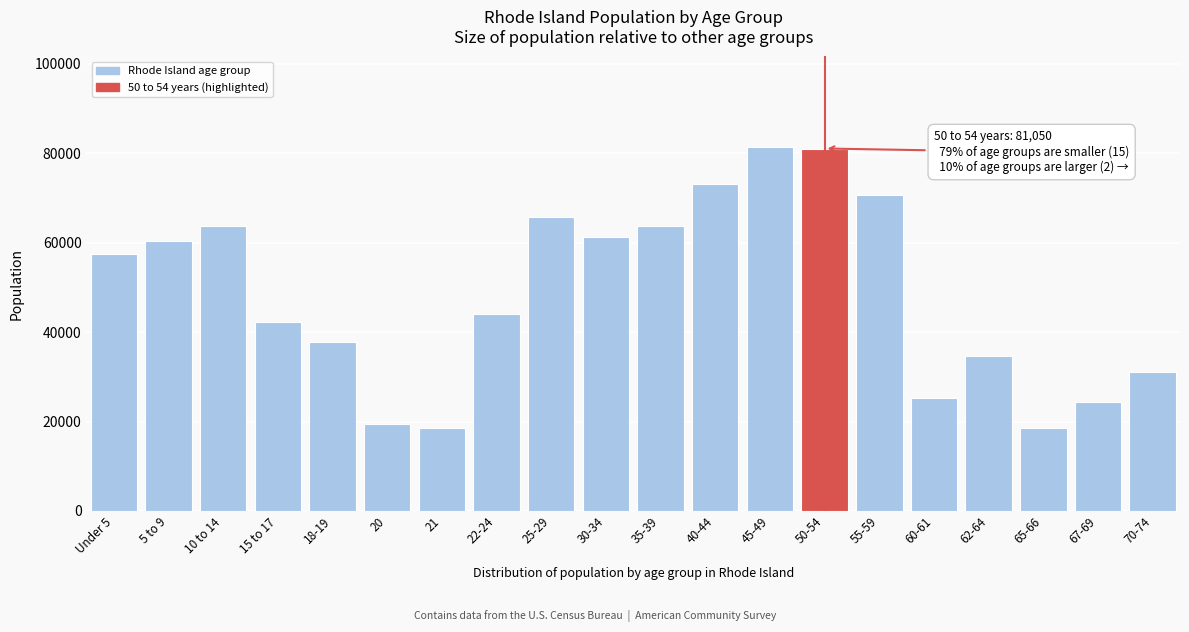

What is the change in value from Under 5 to 10 to 14?

+6376